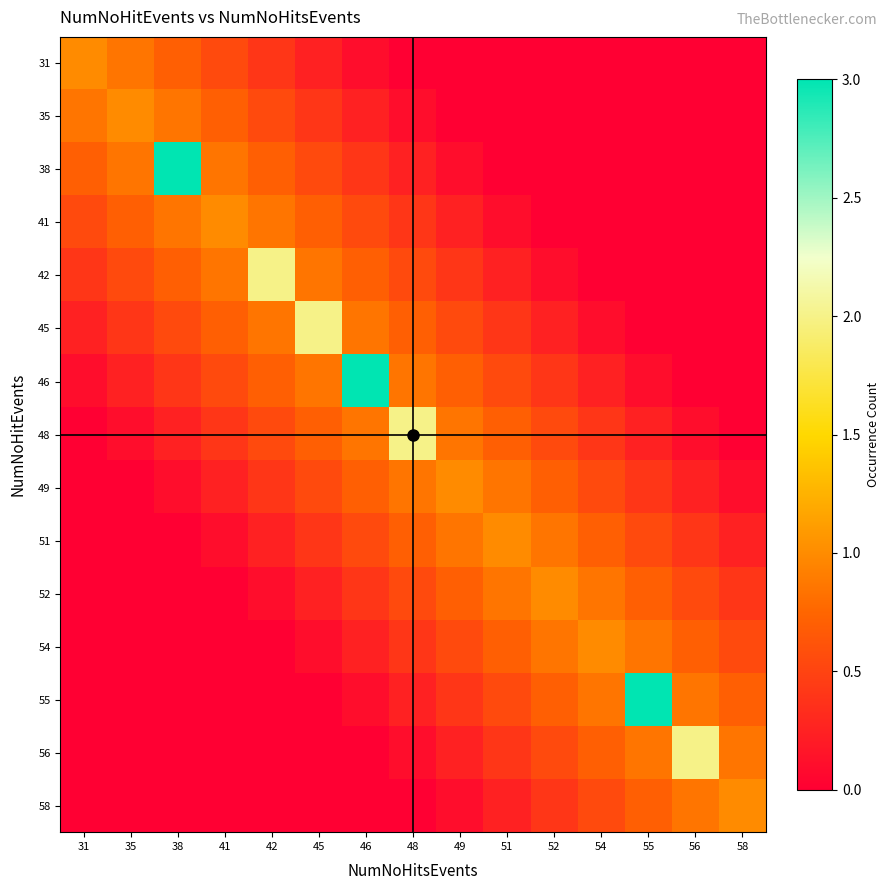

Reading right to left, transcribe all the data shown in this chart.

31: 58=0.0	56=0.0	55=0.0	54=0.0	52=0.0	51=0.0	49=0.0	48=0.0	46=0.1	45=0.2	42=0.4	41=0.6	38=0.7	35=0.8	31=1.0
35: 58=0.0	56=0.0	55=0.0	54=0.0	52=0.0	51=0.0	49=0.0	48=0.1	46=0.2	45=0.4	42=0.6	41=0.7	38=0.8	35=1.0	31=0.8
38: 58=0.0	56=0.0	55=0.0	54=0.0	52=0.0	51=0.0	49=0.1	48=0.2	46=0.4	45=0.6	42=0.7	41=0.8	38=3.0	35=0.8	31=0.7
41: 58=0.0	56=0.0	55=0.0	54=0.0	52=0.0	51=0.1	49=0.2	48=0.4	46=0.6	45=0.7	42=0.8	41=1.0	38=0.8	35=0.7	31=0.6
42: 58=0.0	56=0.0	55=0.0	54=0.0	52=0.1	51=0.2	49=0.4	48=0.6	46=0.7	45=0.8	42=2.0	41=0.8	38=0.7	35=0.6	31=0.4
45: 58=0.0	56=0.0	55=0.0	54=0.1	52=0.2	51=0.4	49=0.6	48=0.7	46=0.8	45=2.0	42=0.8	41=0.7	38=0.6	35=0.4	31=0.2
46: 58=0.0	56=0.0	55=0.1	54=0.2	52=0.4	51=0.6	49=0.7	48=0.8	46=3.0	45=0.8	42=0.7	41=0.6	38=0.4	35=0.2	31=0.1
48: 58=0.0	56=0.1	55=0.2	54=0.4	52=0.6	51=0.7	49=0.8	48=2.0	46=0.8	45=0.7	42=0.6	41=0.4	38=0.2	35=0.1	31=0.0
49: 58=0.1	56=0.2	55=0.4	54=0.6	52=0.7	51=0.8	49=1.0	48=0.8	46=0.7	45=0.6	42=0.4	41=0.2	38=0.1	35=0.0	31=0.0
51: 58=0.2	56=0.4	55=0.6	54=0.7	52=0.8	51=1.0	49=0.8	48=0.7	46=0.6	45=0.4	42=0.2	41=0.1	38=0.0	35=0.0	31=0.0
52: 58=0.4	56=0.6	55=0.7	54=0.8	52=1.0	51=0.8	49=0.7	48=0.6	46=0.4	45=0.2	42=0.1	41=0.0	38=0.0	35=0.0	31=0.0
54: 58=0.6	56=0.7	55=0.8	54=1.0	52=0.8	51=0.7	49=0.6	48=0.4	46=0.2	45=0.1	42=0.0	41=0.0	38=0.0	35=0.0	31=0.0
55: 58=0.7	56=0.8	55=3.0	54=0.8	52=0.7	51=0.6	49=0.4	48=0.2	46=0.1	45=0.0	42=0.0	41=0.0	38=0.0	35=0.0	31=0.0
56: 58=0.8	56=2.0	55=0.8	54=0.7	52=0.6	51=0.4	49=0.2	48=0.1	46=0.0	45=0.0	42=0.0	41=0.0	38=0.0	35=0.0	31=0.0
58: 58=1.0	56=0.8	55=0.7	54=0.6	52=0.4	51=0.2	49=0.1	48=0.0	46=0.0	45=0.0	42=0.0	41=0.0	38=0.0	35=0.0	31=0.0